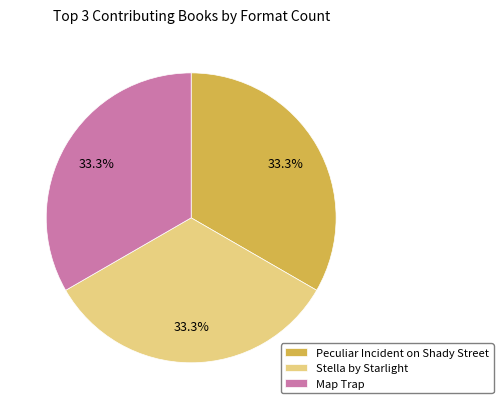

Is there a majority slice in this chart?

No